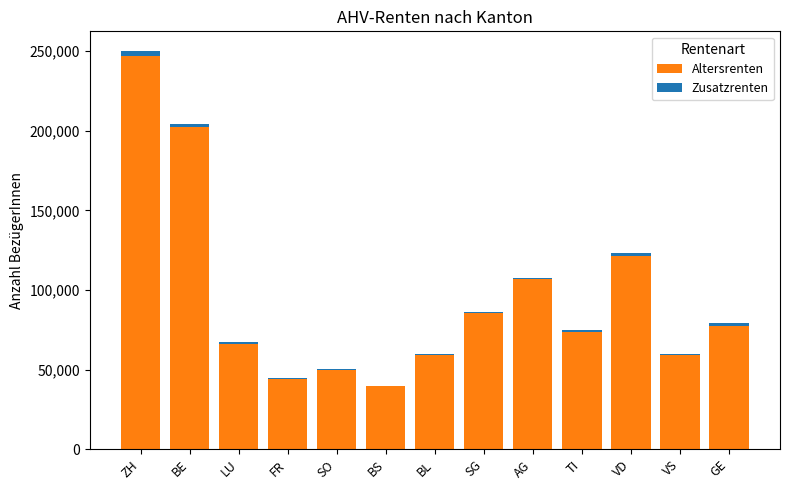

How many distinct data groups are displayed?

2